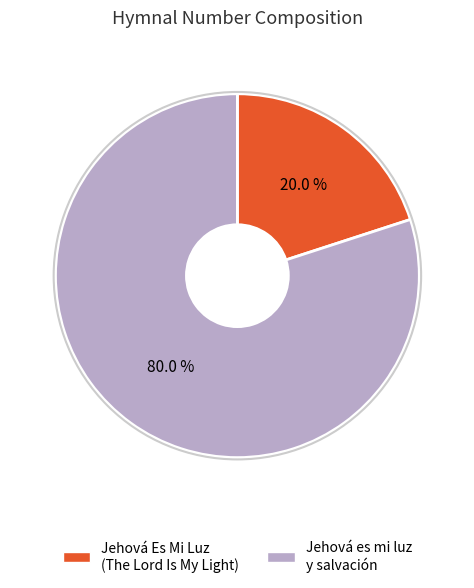

Which category has the biggest portion of the pie?

Jehová es mi luz y salvación